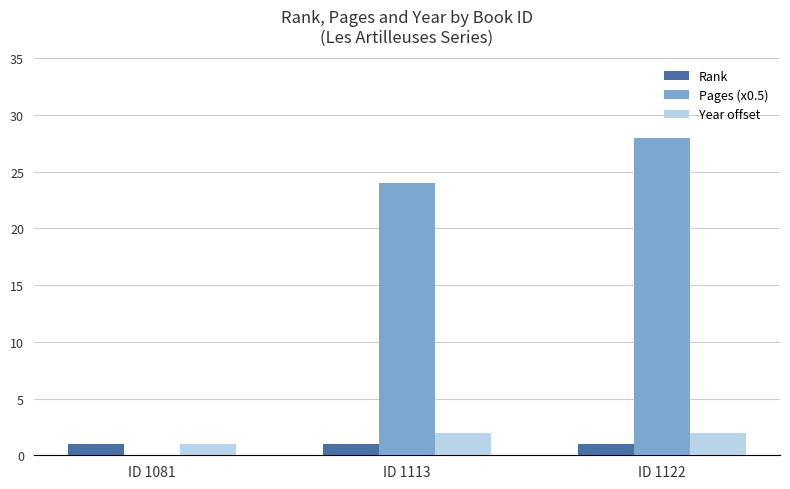

What is the greatest value displayed?

28